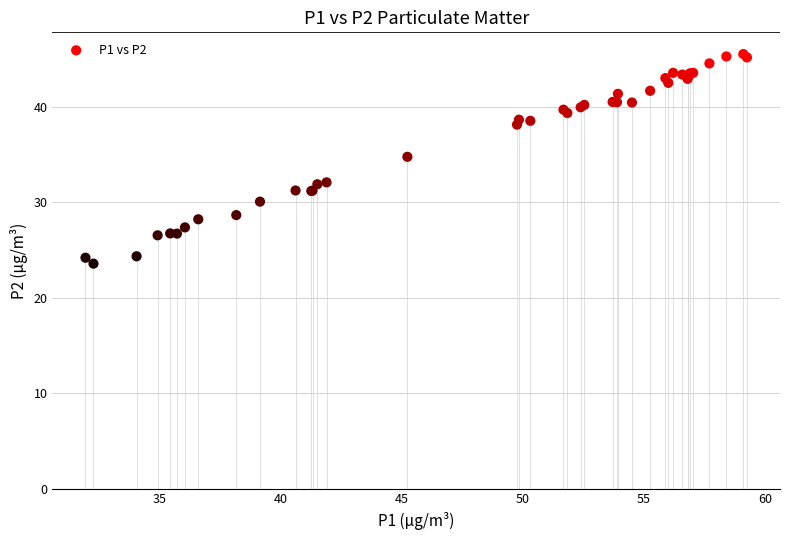

What Y value in the scatter plot is closest to 34?

34.8